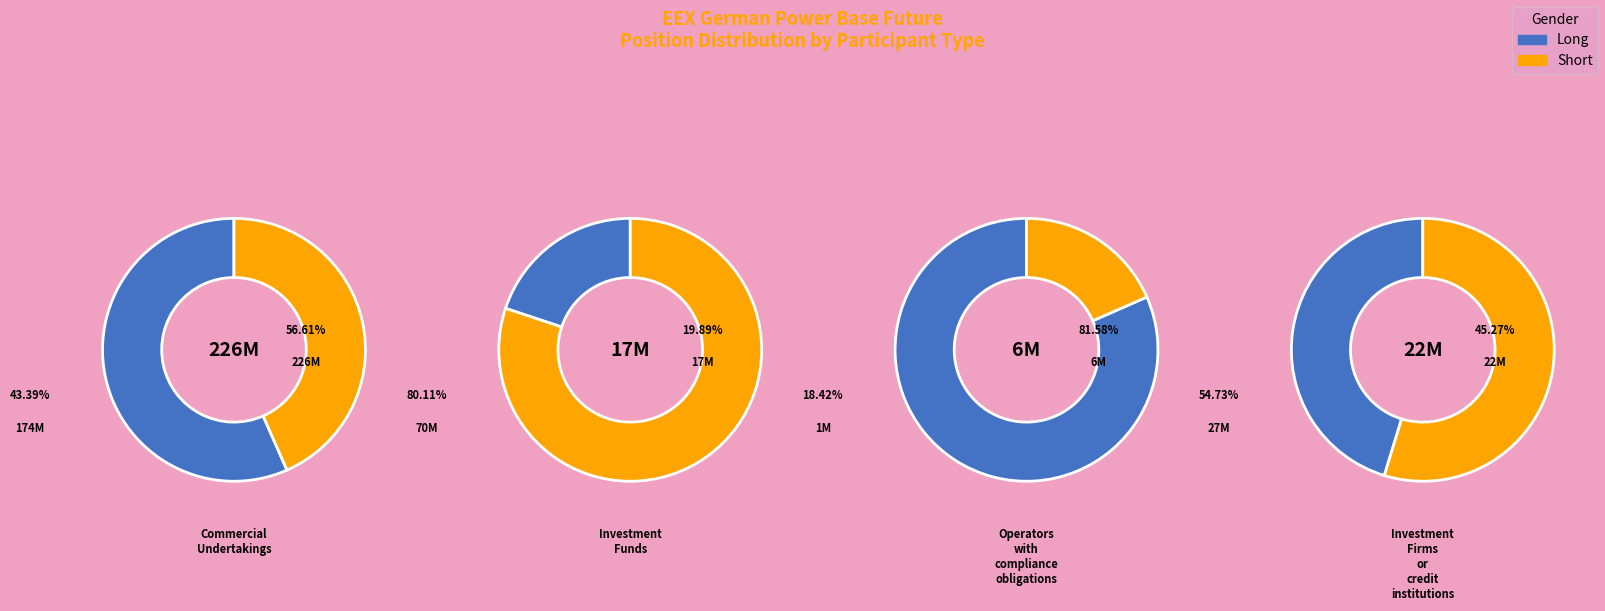

Is there a majority slice in this chart?

Yes